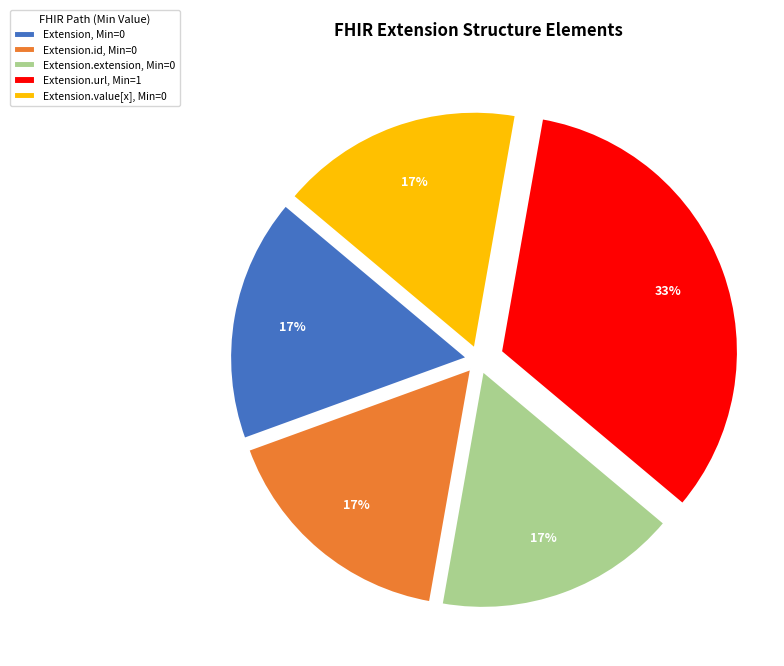

To the nearest percent, what is the average slice percentage?

20%